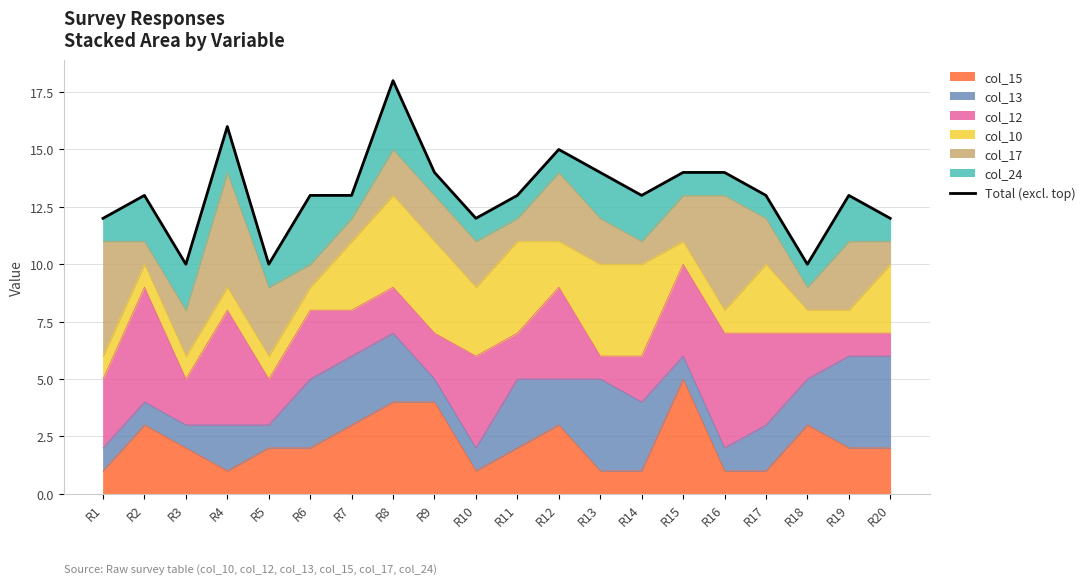

What is the maximum value shown in the chart?

18